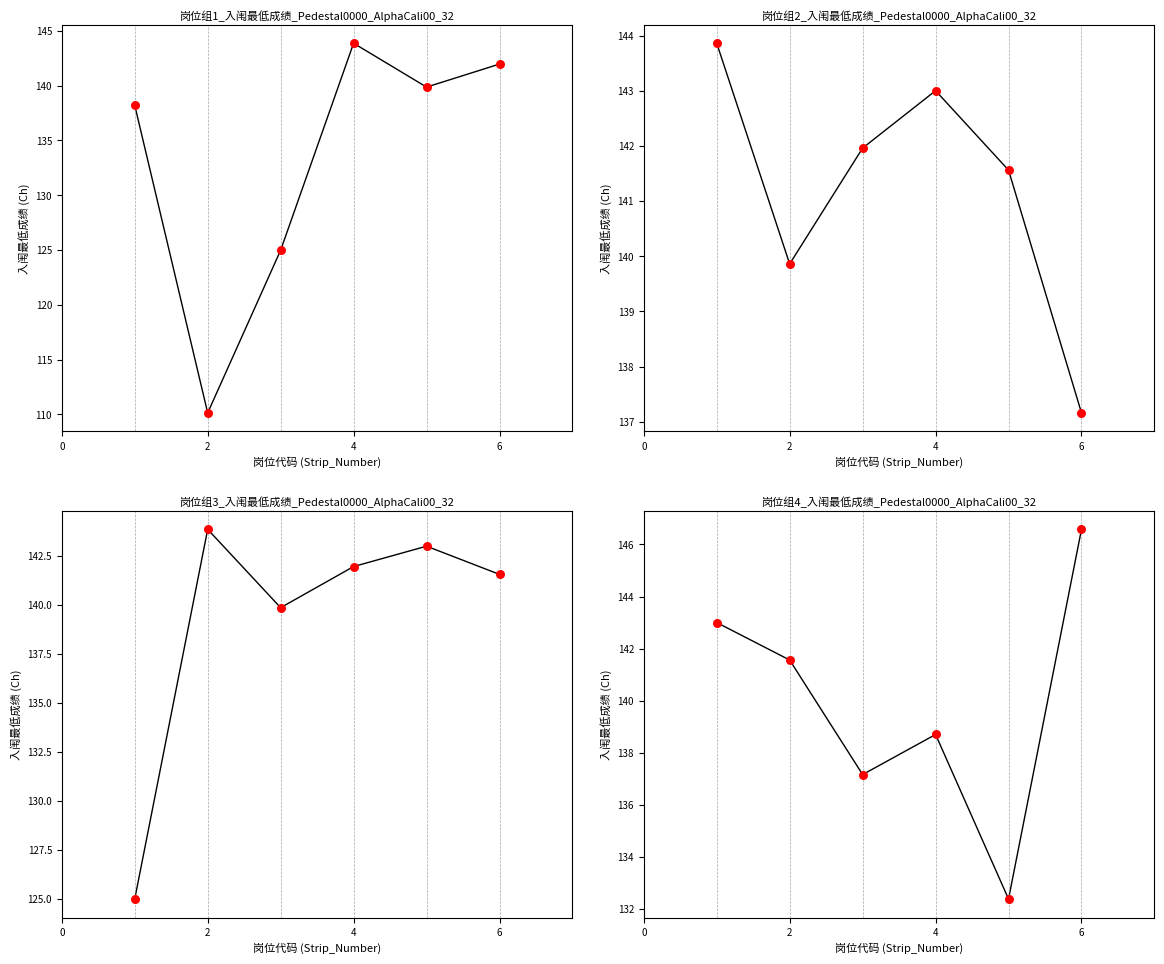

At which category is the sum across all series the highest?

4